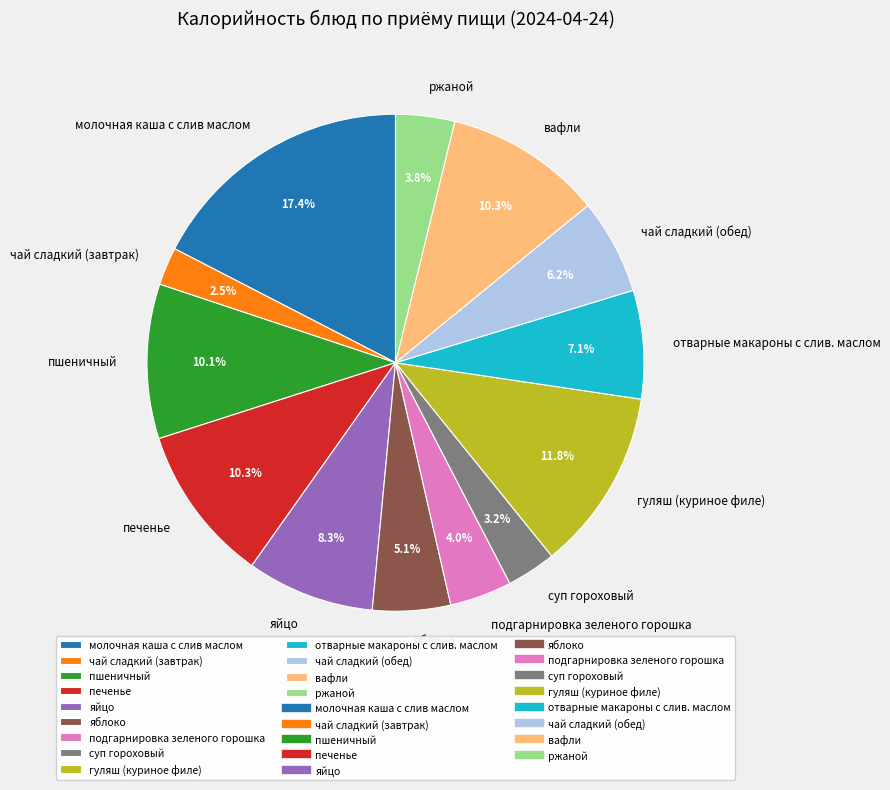

What is the ratio of the value at суп гороховый to the value at молочная каша с слив маслом?

0.2